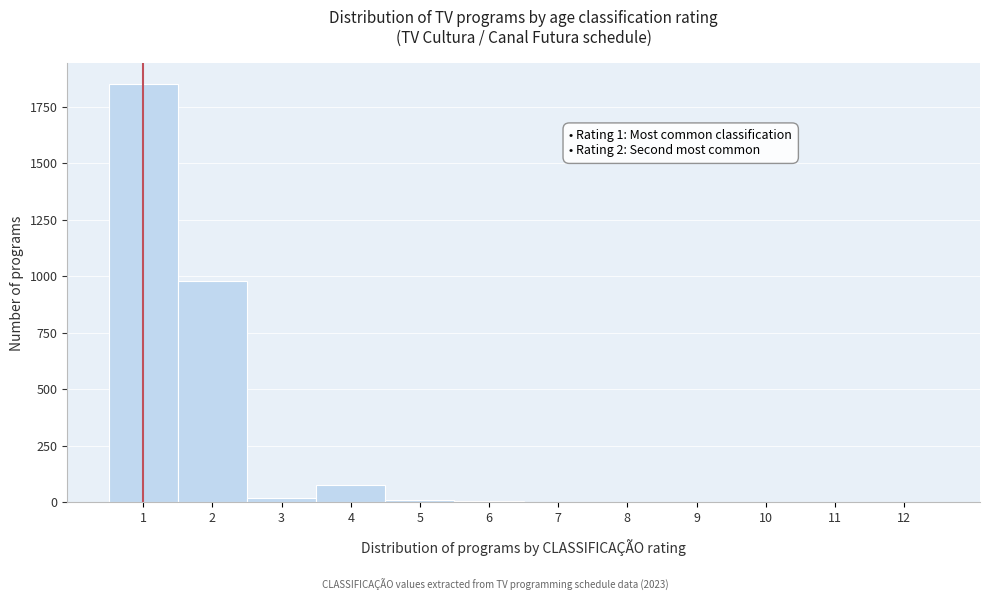

Over which range of the x-axis is the bar tallest?

0.5 to 1.5